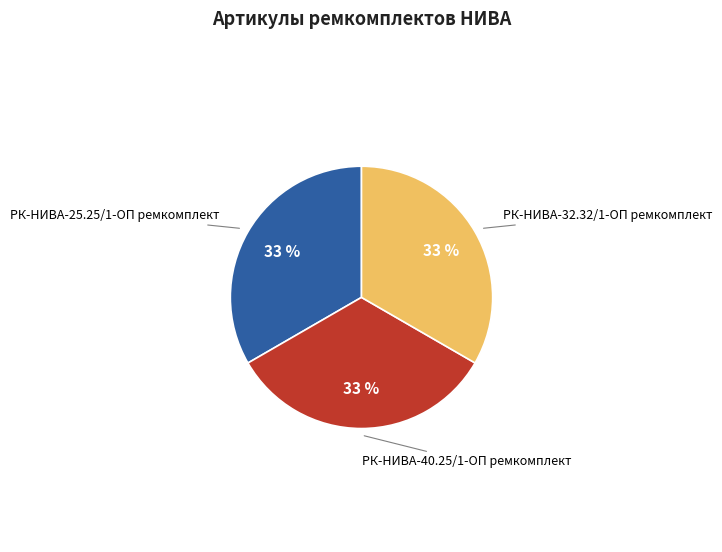

To the nearest percent, what is the average slice percentage?

33%